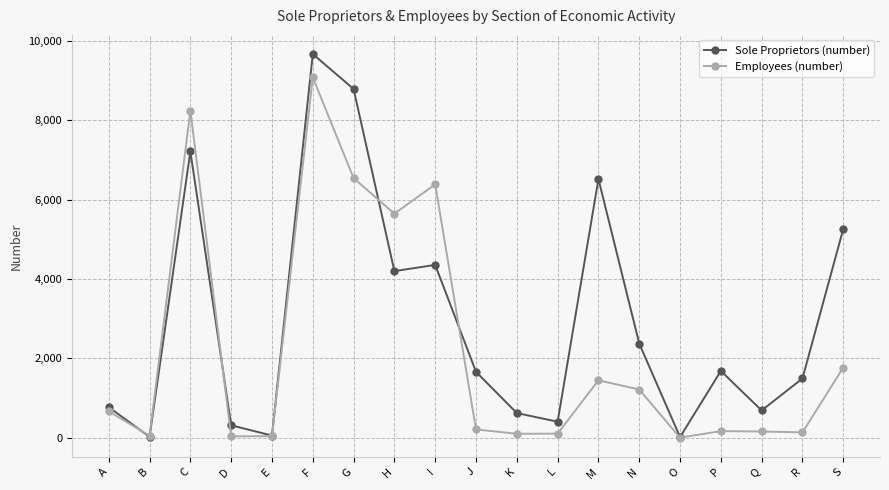

What is the difference between the maximum and second lowest values in the Sole Proprietors (number) series?

9649